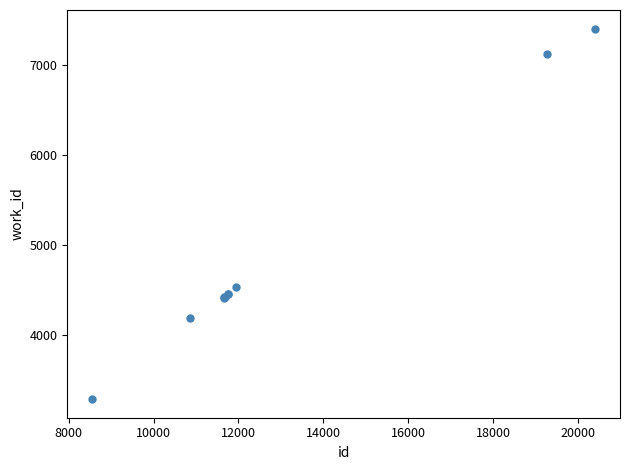

What Y value in the scatter plot is closest to 5347?

4536